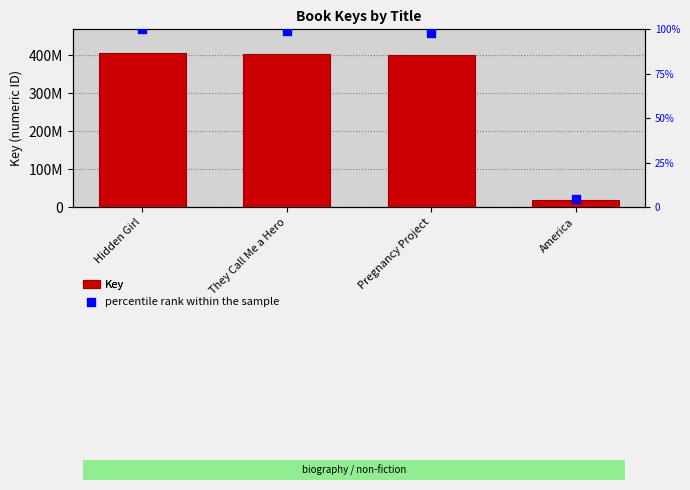

Which series reaches the maximum Y coordinate?

Key